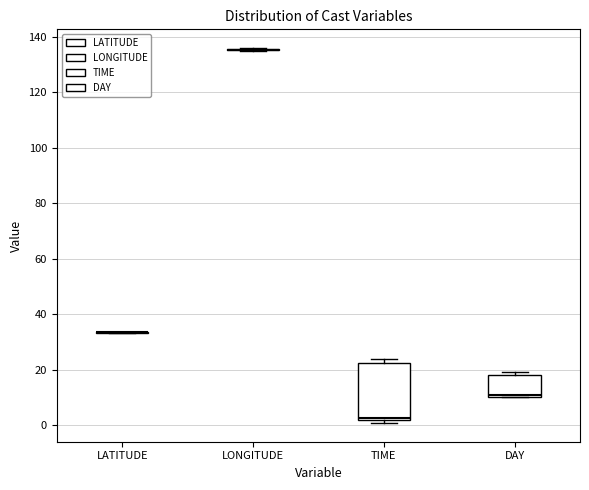

Reading left to right, transcribe this box plot: for each box, give where its median line is, the range the box spans, and where its two whiskers end, as read against the y-axis. The values are not printed on the chart, so give them approximately, as read against the axis.

LATITUDE: box collapsed to a line at 34, whiskers 34 to 34
LONGITUDE: box collapsed to a line at 136, whiskers 136 to 136
TIME: median 2 (just above the box's lower edge), box 2 to 22, whiskers 0 to 24
DAY: median 12, box 10 to 18, whiskers 10 to 20